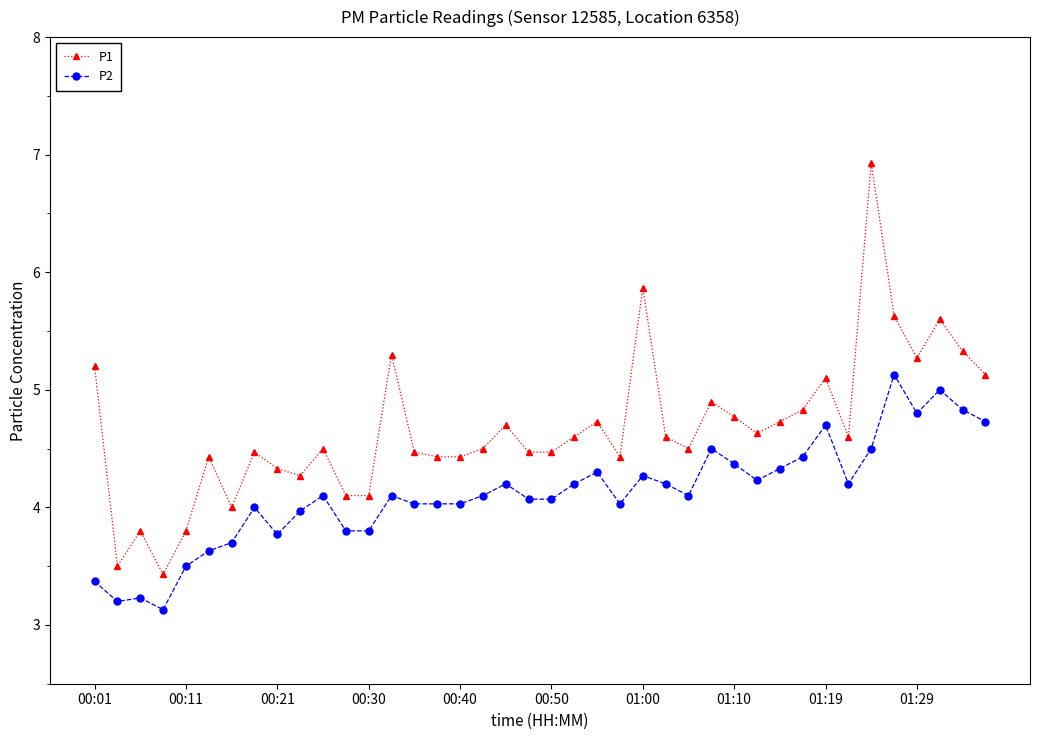

Which series has the largest range (max minus min)?

P1